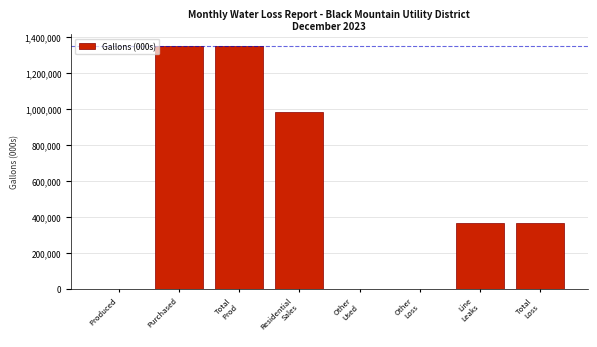

What is the maximum value shown in the chart?

1345870